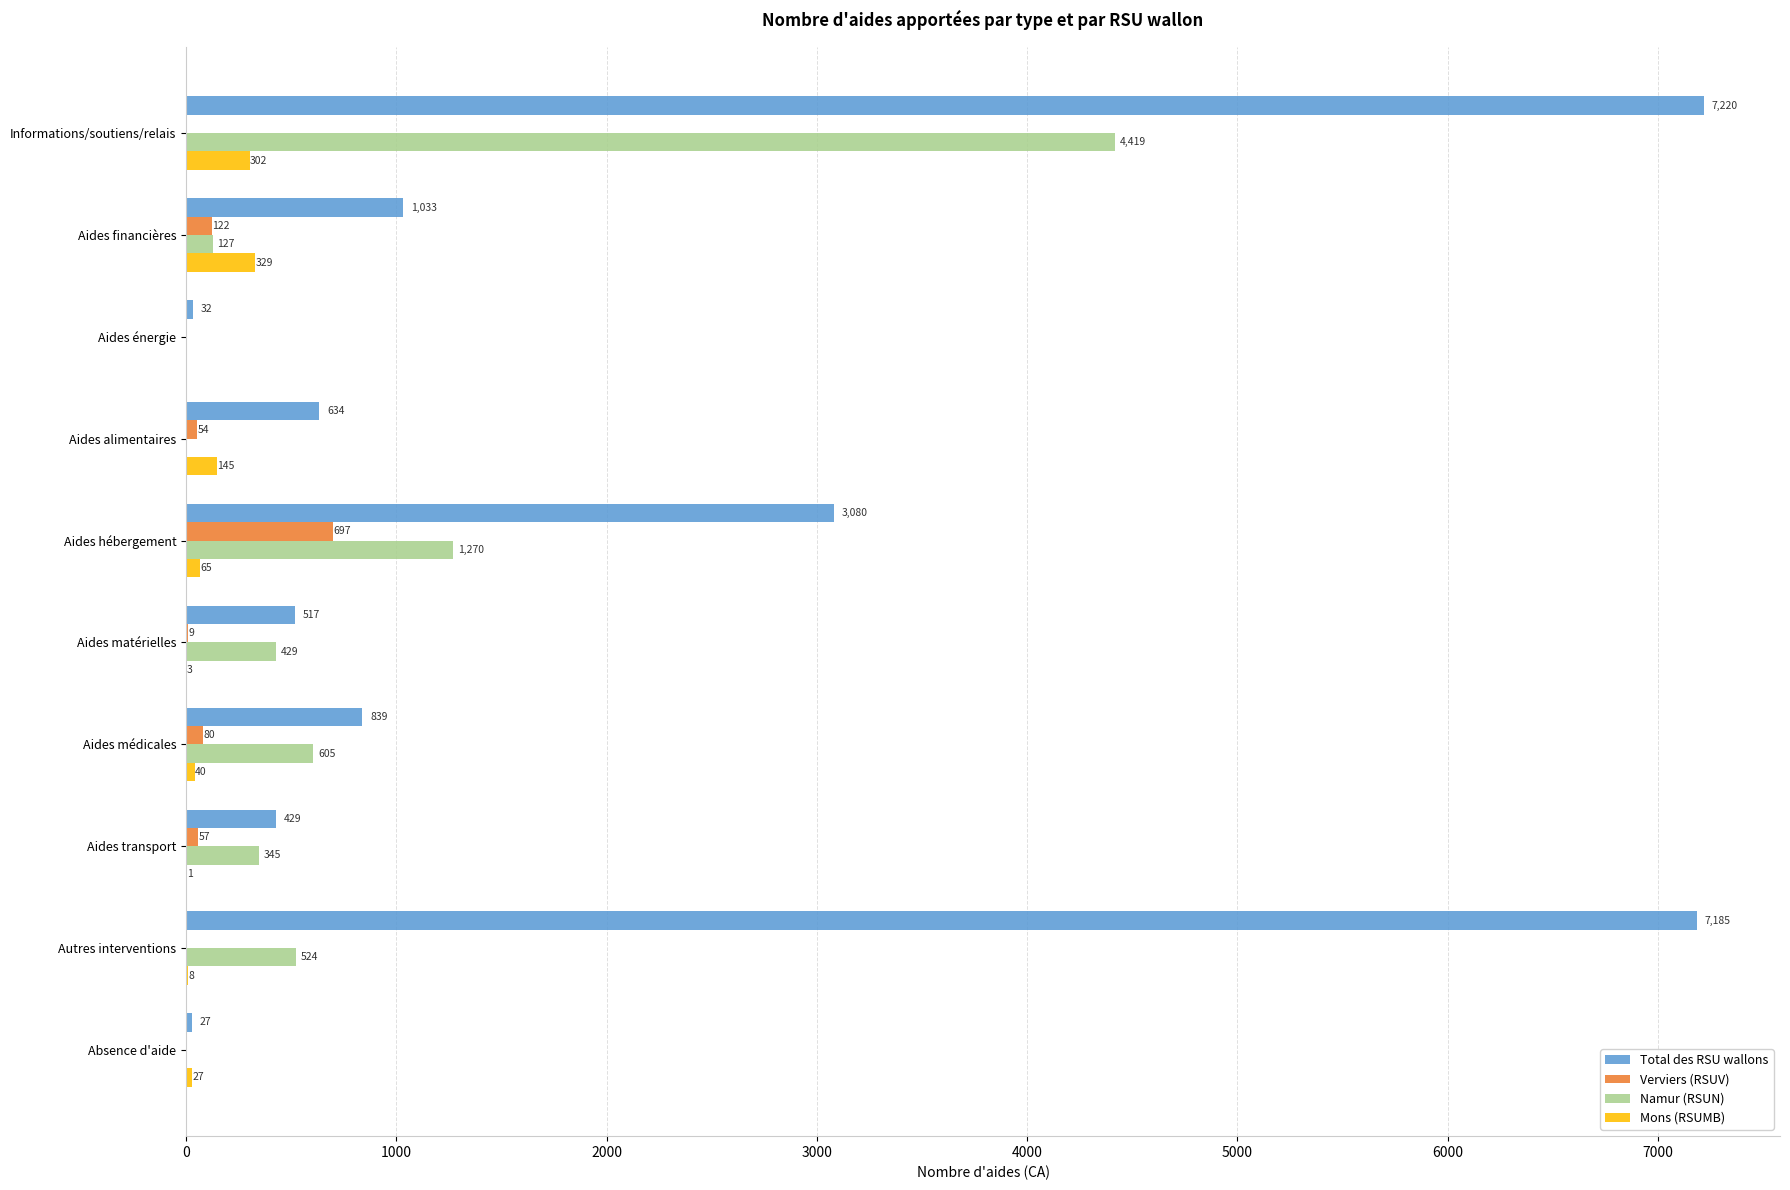

What is the average value of the Namur (RSUN) series?

772